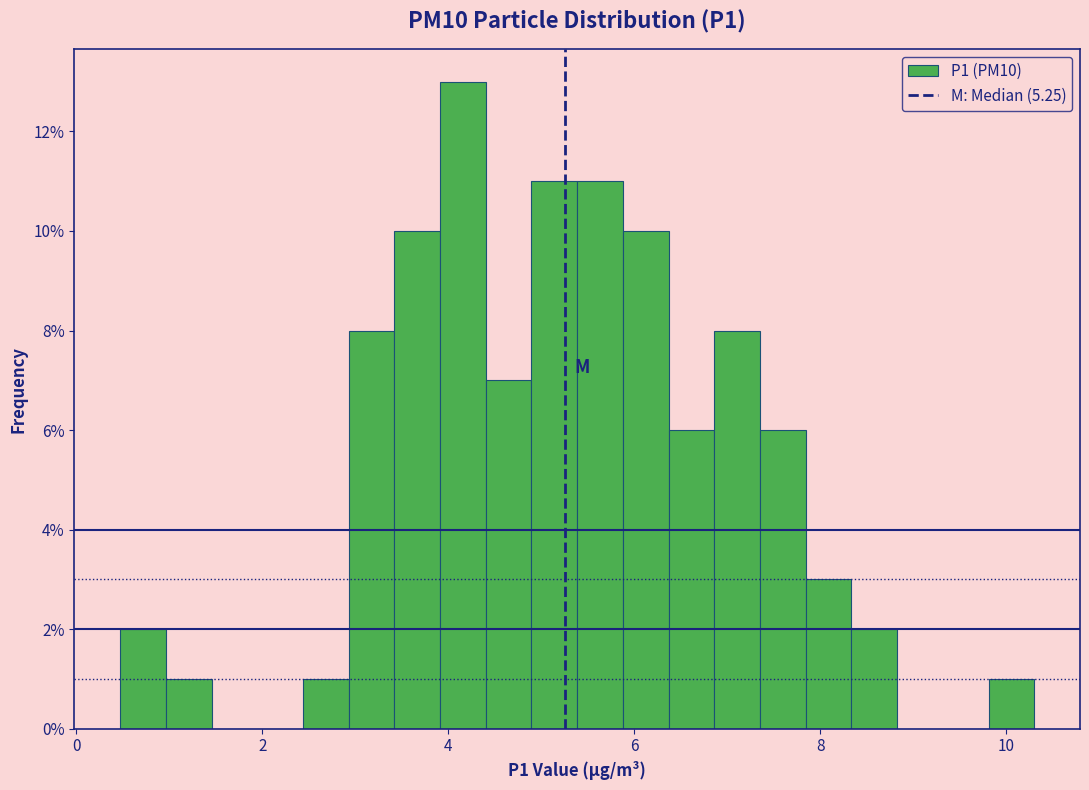

Read against the x-axis, roughly where is the centre of the tallest bar?

4.2